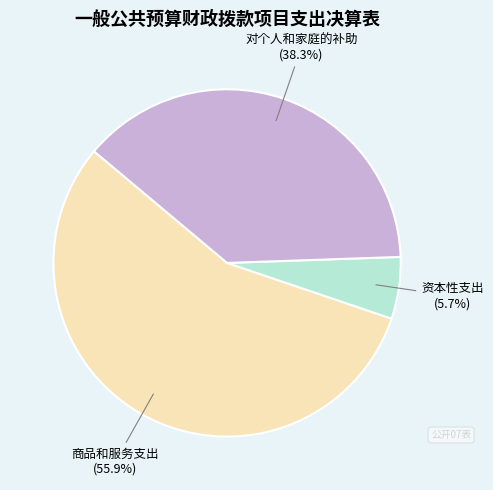

Is there any slice that represents more than half of the pie?

Yes